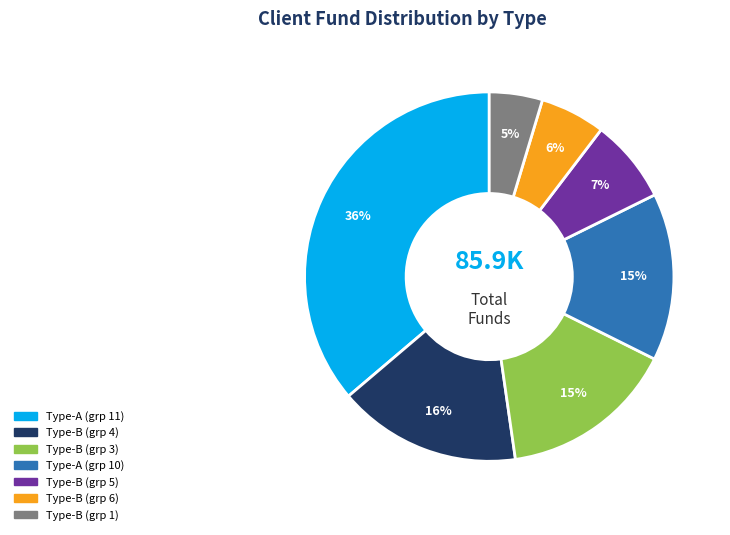

How many slices are in this pie chart?

7